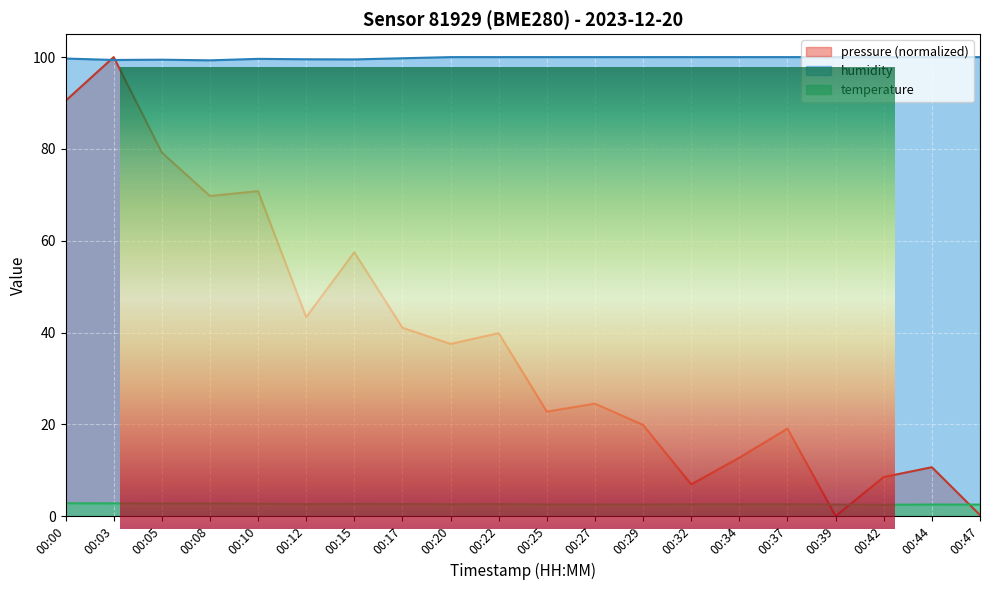

What is the total value across all series at 00:03?

202.2